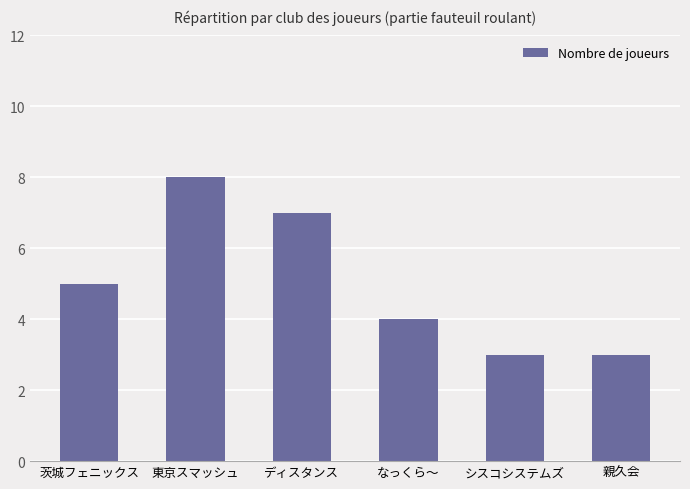

Reading right to left, extract all data points from this chart.

親久会=3	シスコシステムズ=3	なっくら～=4	ディスタンス=7	東京スマッシュ=8	茨城フェニックス=5